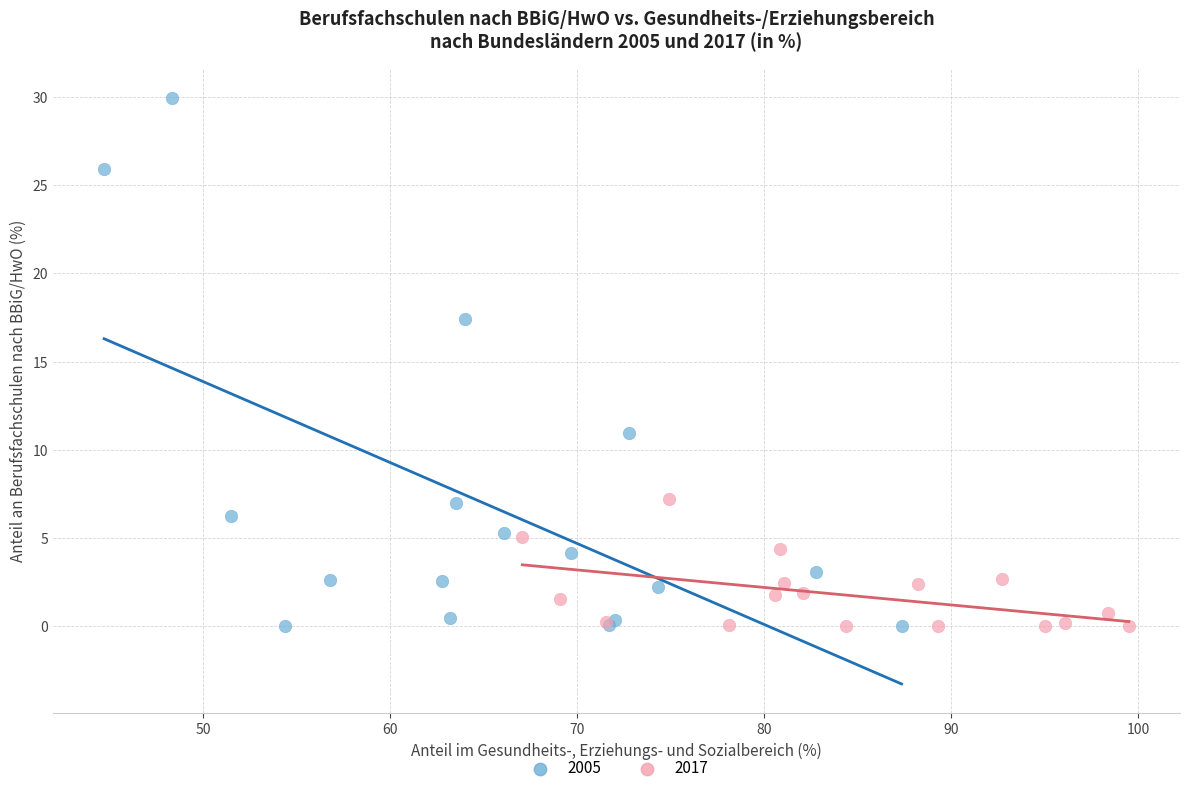

Which series has the widest spread of Y values?

2005